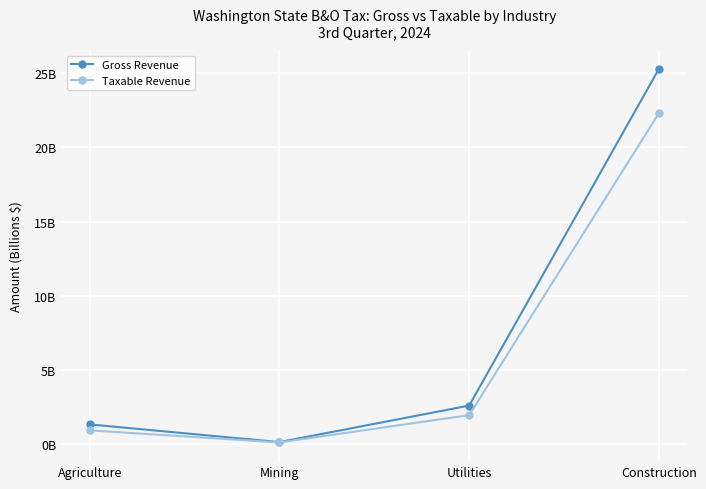

What is the difference between the second highest and second lowest values in the Gross Revenue series?

1.3